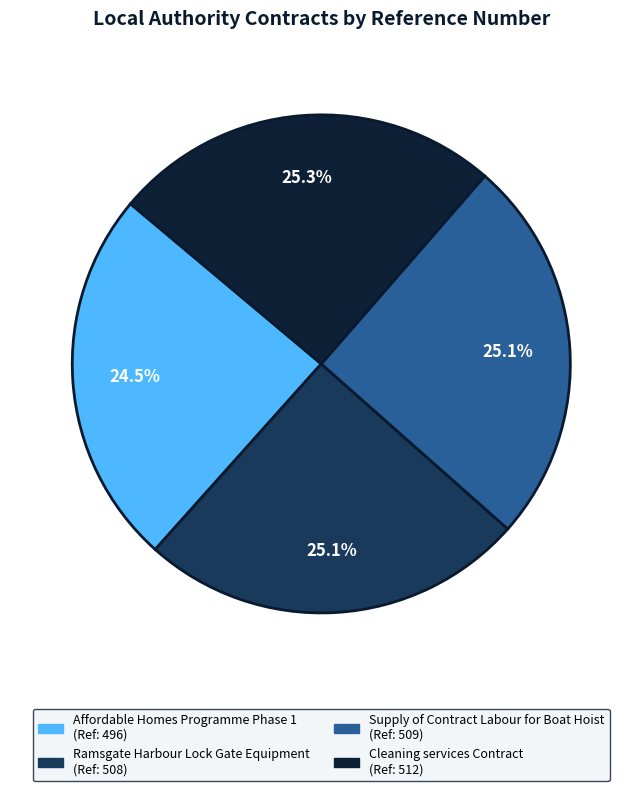

Is it true that Ramsgate Harbour Lock Gate Equipment is 25% of the pie?

True